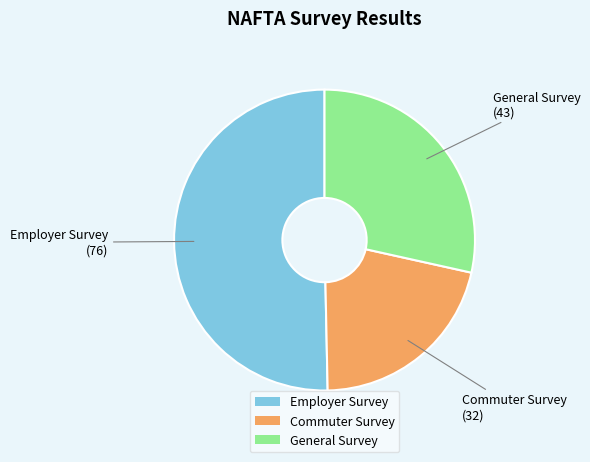

Rank the categories by value from lowest to highest.

Commuter Survey, General Survey, Employer Survey